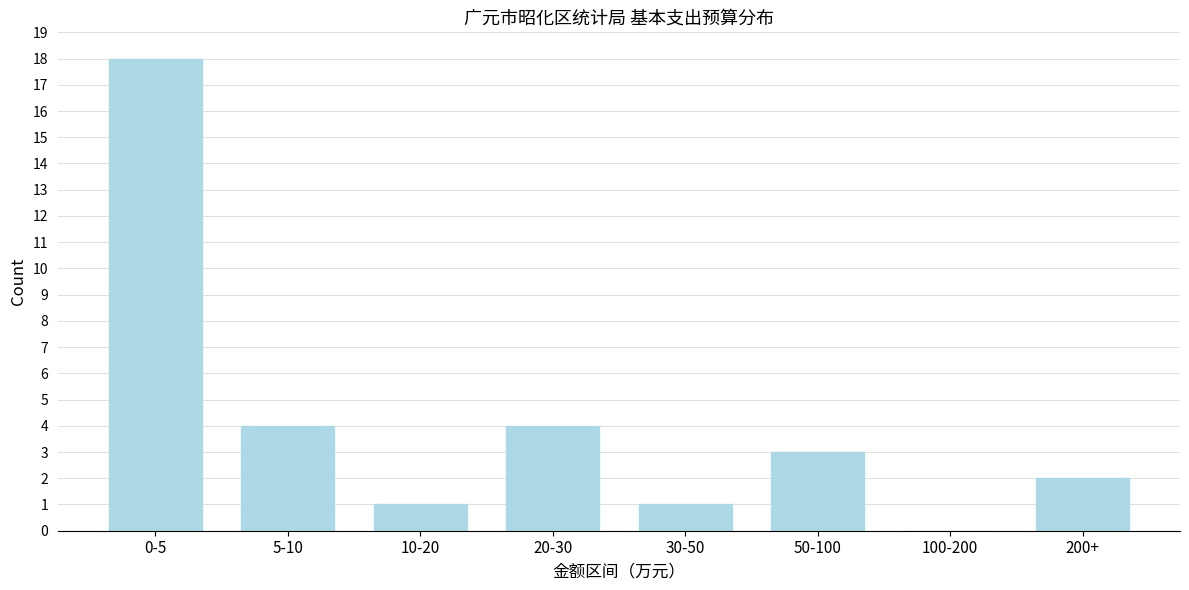

Reading right to left, what are all the values shown in this chart?

200+=2	100-200=0	50-100=3	30-50=1	20-30=4	10-20=1	5-10=4	0-5=18